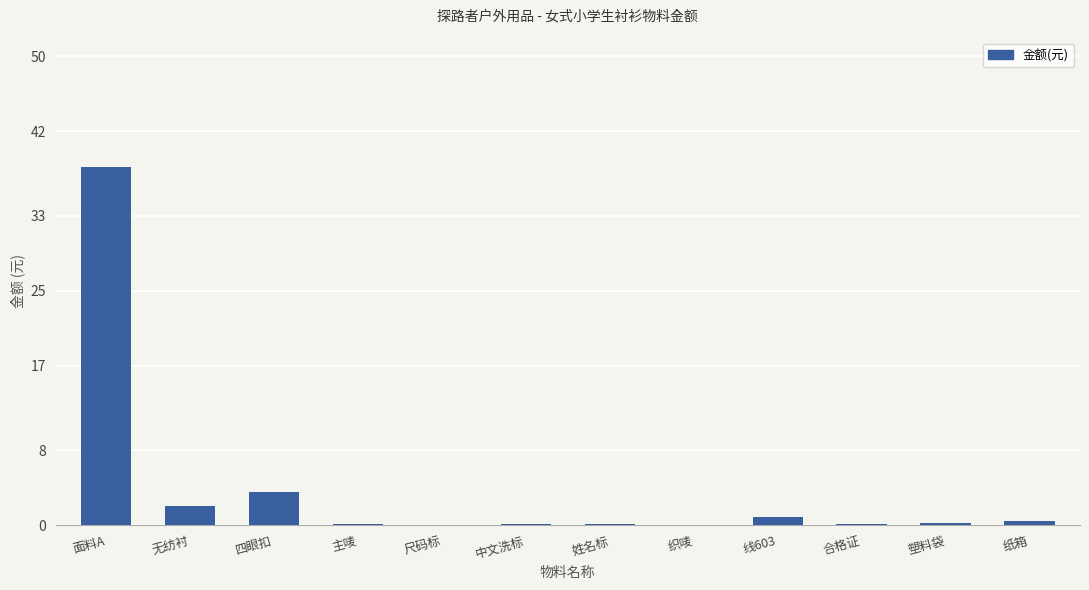

What is the maximum value shown in the chart?

38.2